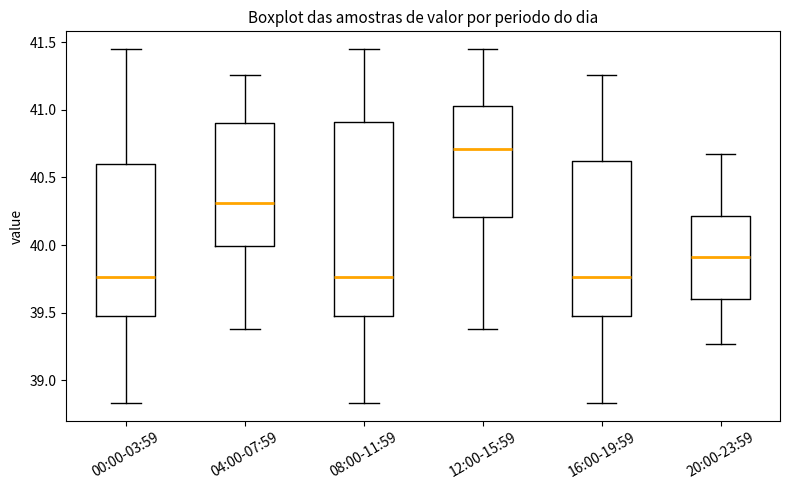

Reading left to right, read every box against the y-axis: the position of its median line, the range the box covers, and the ends of its whiskers. The values are not printed on the chart, so give them approximately, as read against the axis.

00:00-03:59: median 39.75, box 39.45 to 40.60, whiskers 38.85 to 41.45
04:00-07:59: median 40.30, box 40.00 to 40.90, whiskers 39.40 to 41.25
08:00-11:59: median 39.75, box 39.45 to 40.90, whiskers 38.85 to 41.45
12:00-15:59: median 40.70, box 40.20 to 41.05, whiskers 39.40 to 41.45
16:00-19:59: median 39.75, box 39.45 to 40.60, whiskers 38.85 to 41.25
20:00-23:59: median 39.90, box 39.60 to 40.20, whiskers 39.25 to 40.65